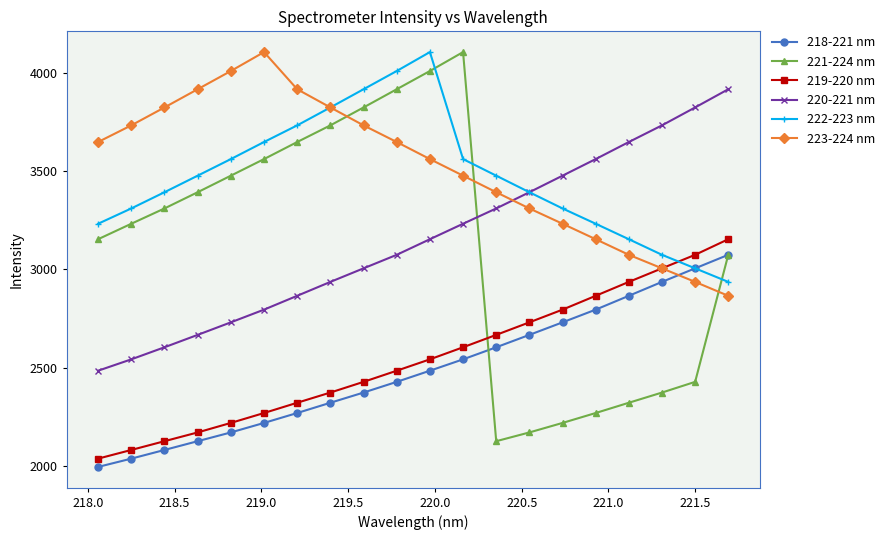

What is the lowest value of the 220-221 nm series?

2484.2